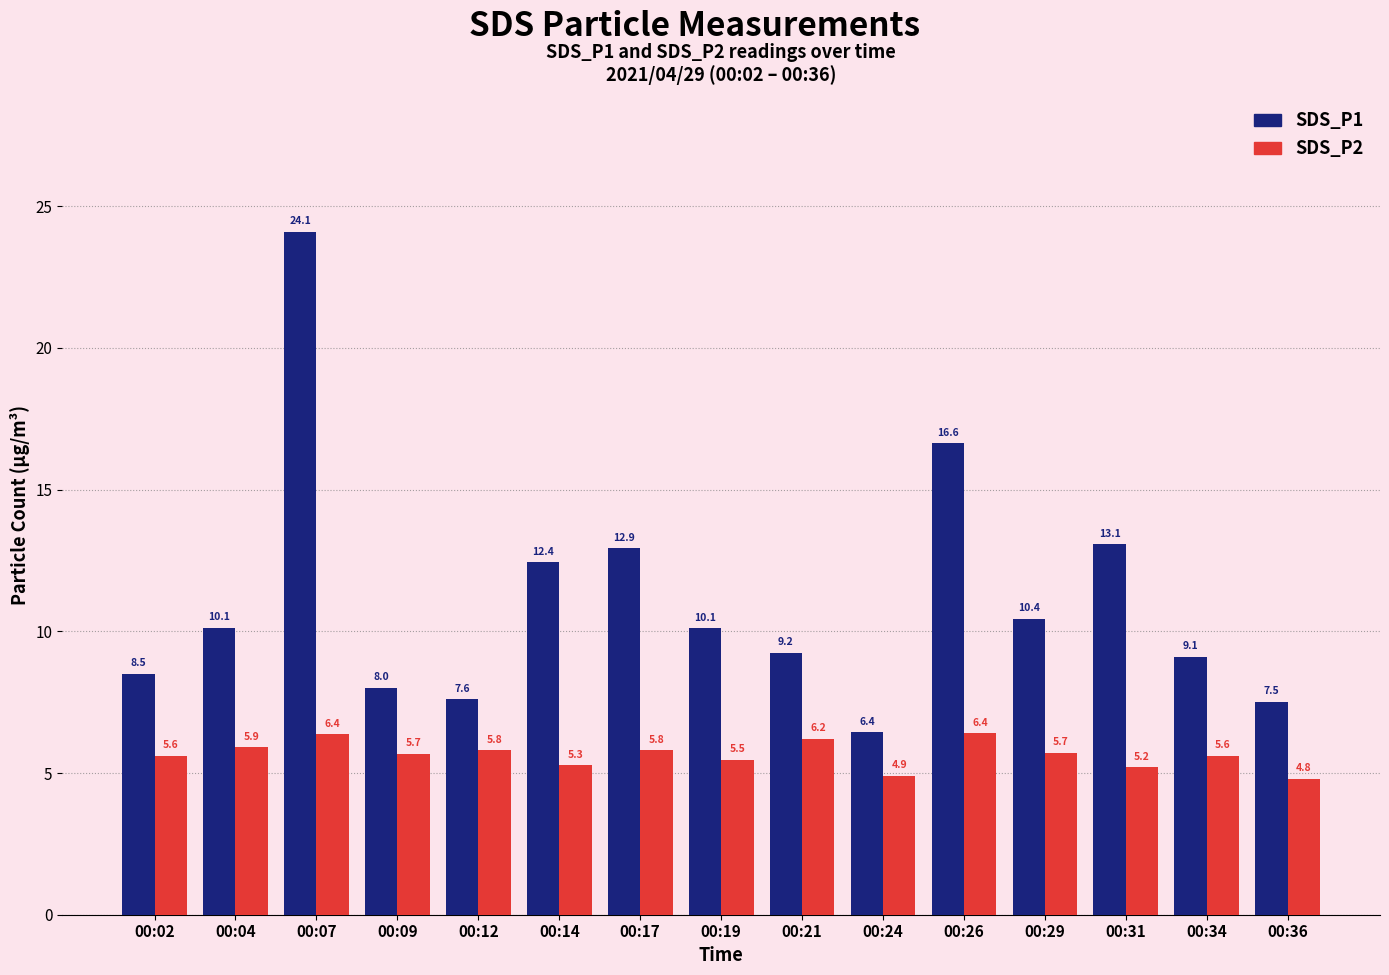

What is the difference between the maximum and minimum values in the SDS_P1 series?

17.7